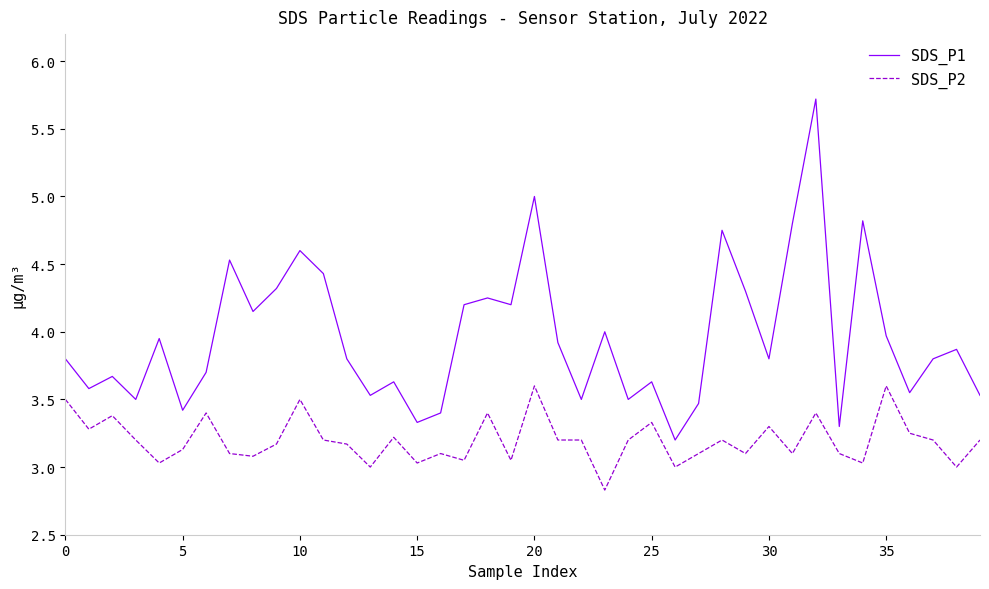

What is the difference between the maximum and minimum values in the SDS_P2 series?

0.8